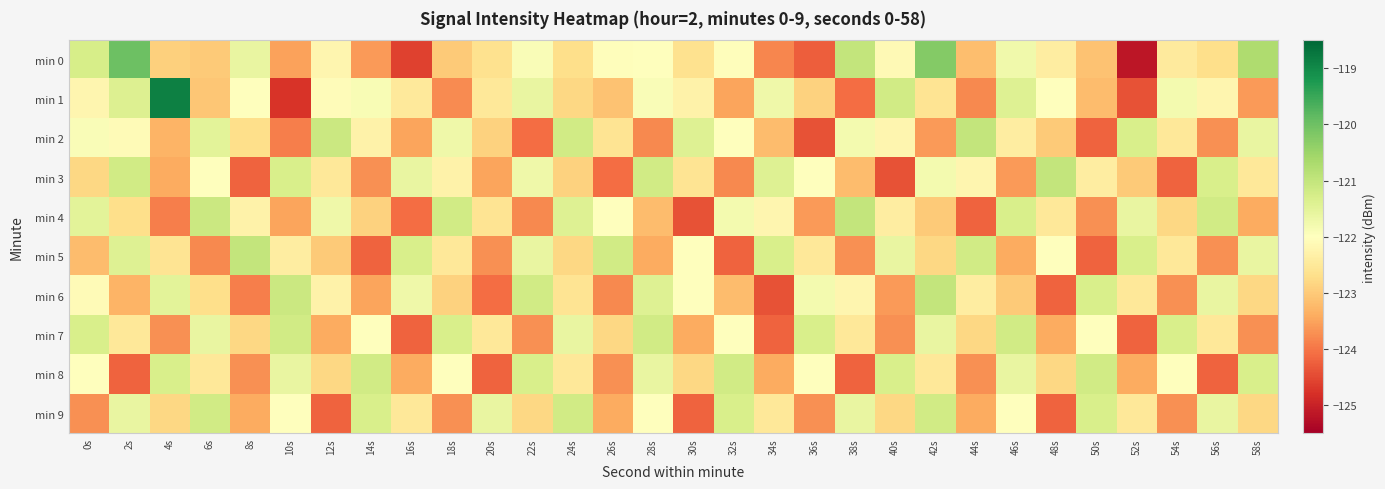

Reading left to right, list all the values displayed in this chart.

min 0: 0s=-121.3	2s=-120.0	4s=-122.9	6s=-123.0	8s=-121.6	10s=-123.5	12s=-122.2	14s=-123.6	16s=-124.6	18s=-123.0	20s=-122.6	22s=-121.9	24s=-122.7	26s=-122.1	28s=-122.0	30s=-122.6	32s=-122.0	34s=-123.8	36s=-124.3	38s=-121.0	40s=-122.1	42s=-120.2	44s=-123.2	46s=-121.8	48s=-122.4	50s=-123.1	52s=-125.1	54s=-122.5	56s=-122.7	58s=-120.7
min 1: 0s=-122.2	2s=-121.4	4s=-118.9	6s=-123.1	8s=-122.0	10s=-124.7	12s=-122.1	14s=-121.9	16s=-122.5	18s=-123.8	20s=-122.5	22s=-121.6	24s=-122.8	26s=-123.1	28s=-121.9	30s=-122.3	32s=-123.5	34s=-121.7	36s=-122.9	38s=-124.1	40s=-121.2	42s=-122.6	44s=-123.8	46s=-121.4	48s=-122.0	50s=-123.2	52s=-124.4	54s=-121.8	56s=-122.2	58s=-123.6
min 2: 0s=-121.9	2s=-122.1	4s=-123.3	6s=-121.5	8s=-122.7	10s=-123.9	12s=-121.1	14s=-122.3	16s=-123.5	18s=-121.7	20s=-122.9	22s=-124.1	24s=-121.2	26s=-122.6	28s=-123.8	30s=-121.4	32s=-122.0	34s=-123.2	36s=-124.4	38s=-121.8	40s=-122.2	42s=-123.6	44s=-121.0	46s=-122.4	48s=-123.0	50s=-124.2	52s=-121.3	54s=-122.5	56s=-123.7	58s=-121.6
min 3: 0s=-122.8	2s=-121.2	4s=-123.4	6s=-122.0	8s=-124.2	10s=-121.3	12s=-122.5	14s=-123.7	16s=-121.6	18s=-122.3	20s=-123.5	22s=-121.7	24s=-122.9	26s=-124.1	28s=-121.2	30s=-122.6	32s=-123.8	34s=-121.4	36s=-122.0	38s=-123.2	40s=-124.4	42s=-121.8	44s=-122.2	46s=-123.6	48s=-121.0	50s=-122.4	52s=-123.0	54s=-124.2	56s=-121.3	58s=-122.5
min 4: 0s=-121.5	2s=-122.7	4s=-123.9	6s=-121.1	8s=-122.3	10s=-123.5	12s=-121.7	14s=-122.9	16s=-124.1	18s=-121.2	20s=-122.6	22s=-123.8	24s=-121.4	26s=-122.0	28s=-123.2	30s=-124.4	32s=-121.8	34s=-122.2	36s=-123.6	38s=-121.0	40s=-122.4	42s=-123.0	44s=-124.2	46s=-121.3	48s=-122.5	50s=-123.7	52s=-121.6	54s=-122.8	56s=-121.2	58s=-123.4
min 5: 0s=-123.2	2s=-121.4	4s=-122.6	6s=-123.8	8s=-121.0	10s=-122.4	12s=-123.0	14s=-124.2	16s=-121.3	18s=-122.5	20s=-123.7	22s=-121.6	24s=-122.8	26s=-121.2	28s=-123.4	30s=-122.0	32s=-124.2	34s=-121.3	36s=-122.5	38s=-123.7	40s=-121.6	42s=-122.8	44s=-121.2	46s=-123.4	48s=-122.0	50s=-124.2	52s=-121.3	54s=-122.5	56s=-123.7	58s=-121.6
min 6: 0s=-122.1	2s=-123.3	4s=-121.5	6s=-122.7	8s=-123.9	10s=-121.1	12s=-122.3	14s=-123.5	16s=-121.7	18s=-122.9	20s=-124.1	22s=-121.2	24s=-122.6	26s=-123.8	28s=-121.4	30s=-122.0	32s=-123.2	34s=-124.4	36s=-121.8	38s=-122.2	40s=-123.6	42s=-121.0	44s=-122.4	46s=-123.0	48s=-124.2	50s=-121.3	52s=-122.5	54s=-123.7	56s=-121.6	58s=-122.8
min 7: 0s=-121.3	2s=-122.5	4s=-123.7	6s=-121.6	8s=-122.8	10s=-121.2	12s=-123.4	14s=-122.0	16s=-124.2	18s=-121.3	20s=-122.5	22s=-123.7	24s=-121.6	26s=-122.8	28s=-121.2	30s=-123.4	32s=-122.0	34s=-124.2	36s=-121.3	38s=-122.5	40s=-123.7	42s=-121.6	44s=-122.8	46s=-121.2	48s=-123.4	50s=-122.0	52s=-124.2	54s=-121.3	56s=-122.5	58s=-123.7
min 8: 0s=-122.0	2s=-124.2	4s=-121.3	6s=-122.5	8s=-123.7	10s=-121.6	12s=-122.8	14s=-121.2	16s=-123.4	18s=-122.0	20s=-124.2	22s=-121.3	24s=-122.5	26s=-123.7	28s=-121.6	30s=-122.8	32s=-121.2	34s=-123.4	36s=-122.0	38s=-124.2	40s=-121.3	42s=-122.5	44s=-123.7	46s=-121.6	48s=-122.8	50s=-121.2	52s=-123.4	54s=-122.0	56s=-124.2	58s=-121.3
min 9: 0s=-123.7	2s=-121.6	4s=-122.8	6s=-121.2	8s=-123.4	10s=-122.0	12s=-124.2	14s=-121.3	16s=-122.5	18s=-123.7	20s=-121.6	22s=-122.8	24s=-121.2	26s=-123.4	28s=-122.0	30s=-124.2	32s=-121.3	34s=-122.5	36s=-123.7	38s=-121.6	40s=-122.8	42s=-121.2	44s=-123.4	46s=-122.0	48s=-124.2	50s=-121.3	52s=-122.5	54s=-123.7	56s=-121.6	58s=-122.8